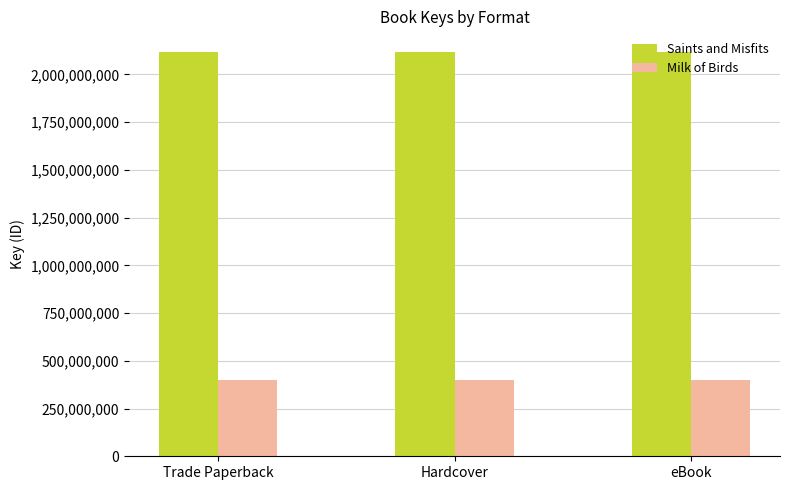

Rank the series by their maximum value, from highest to lowest.

Saints and Misfits, Milk of Birds